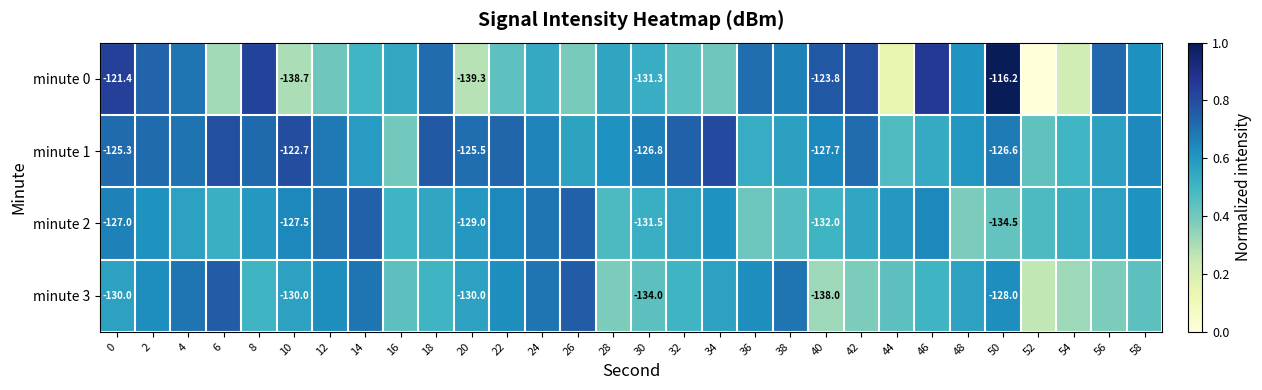

At which label does minute 3 reach its minimum?

52